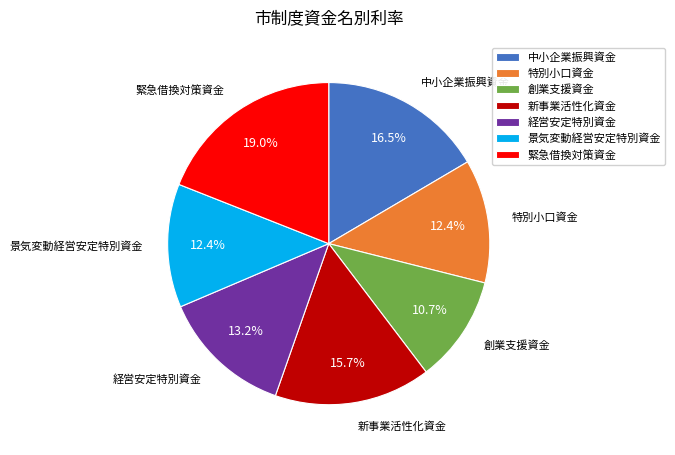

Between 経営安定特別資金 and 景気変動経営安定特別資金, which is larger?

経営安定特別資金